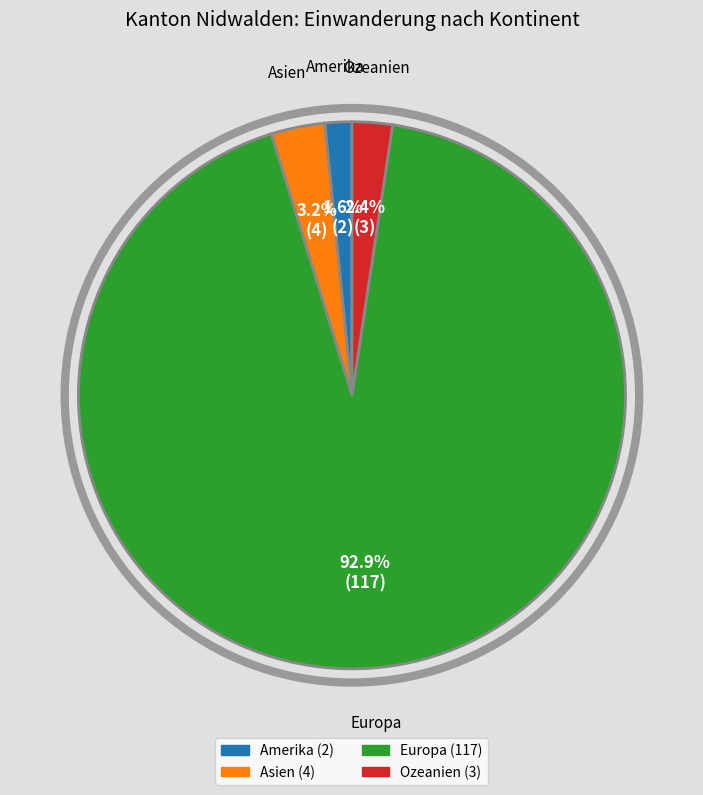

Does any single category account for the majority?

Yes